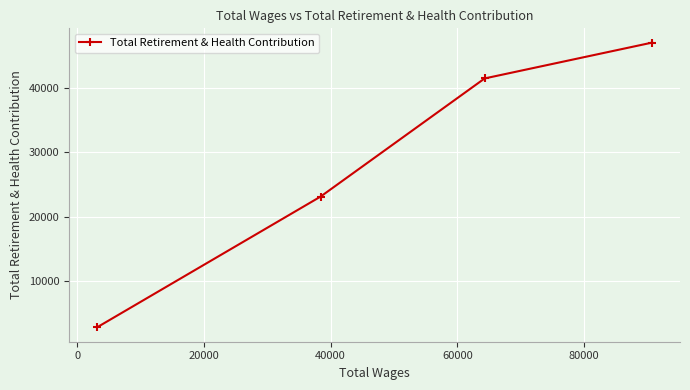

What is the greatest value displayed?

47031